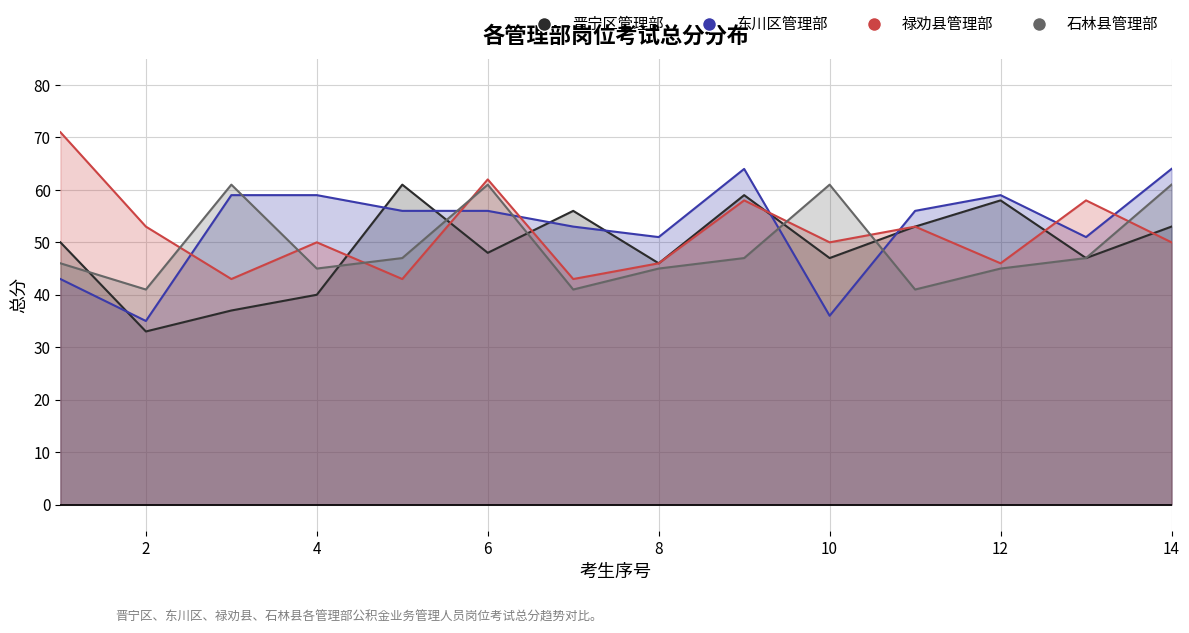

Which series has the largest total across all categories?

东川区管理部